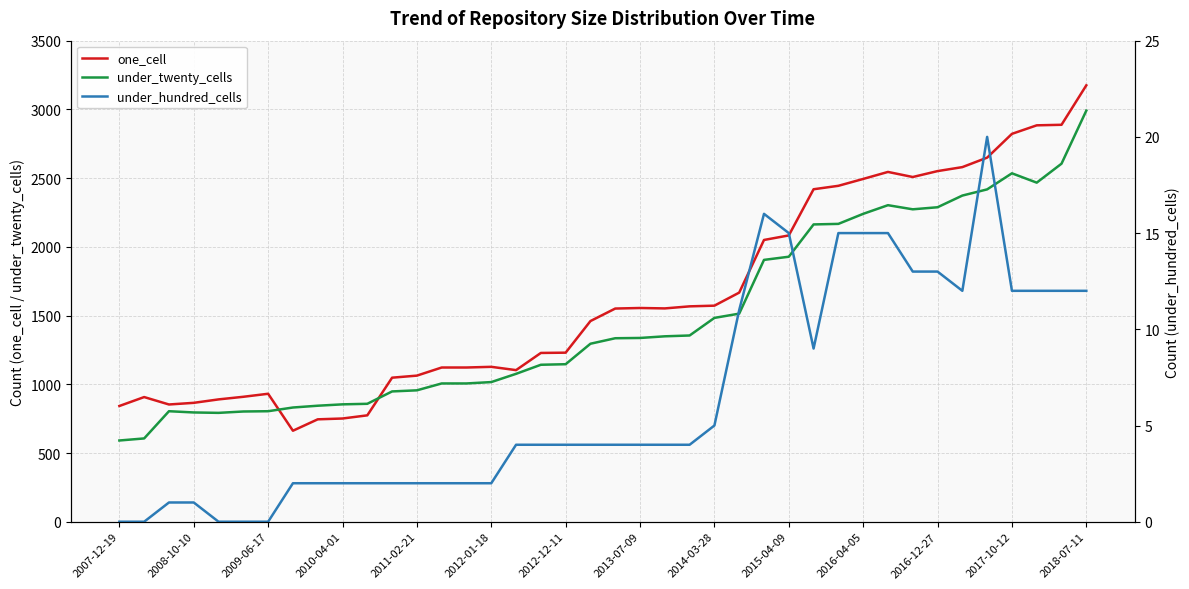

The value of one_cell at 2011-02-21 is 370. True or false?

False